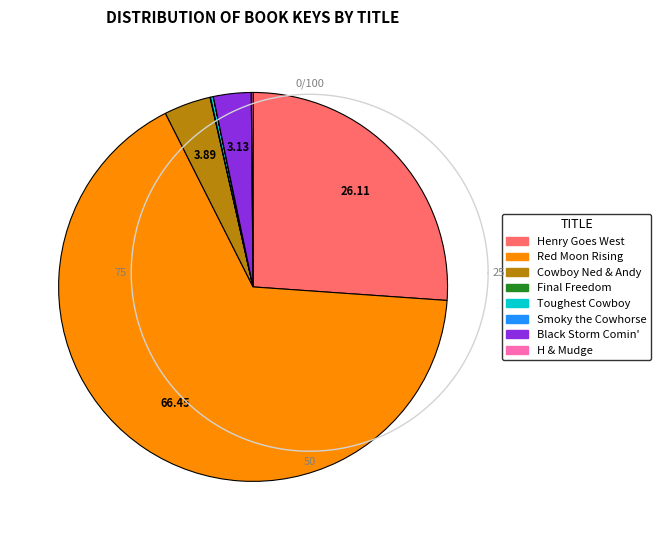

Which slice is the largest?

Red Moon Rising